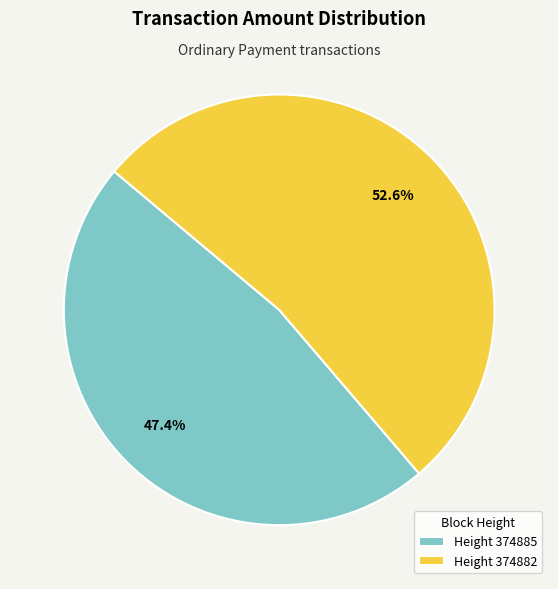

Do Height 374882 and Height 374885 together represent more than half of the pie?

Yes